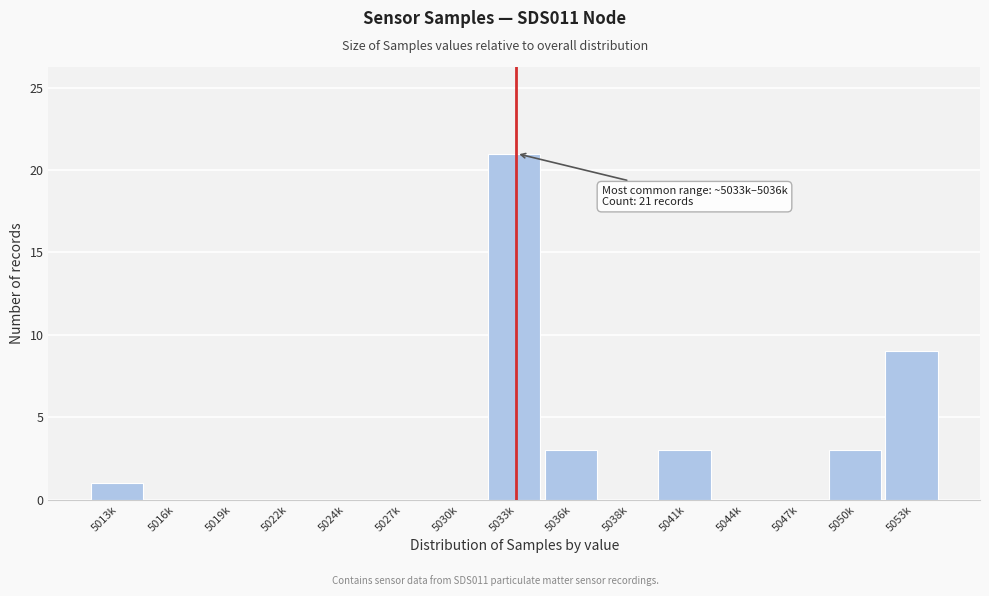

Reading right to left, extract all data points from this chart.

5053k=9	5050k=3	5047k=0	5044k=0	5041k=3	5038k=0	5036k=3	5033k=21	5030k=0	5027k=0	5024k=0	5022k=0	5019k=0	5016k=0	5013k=1